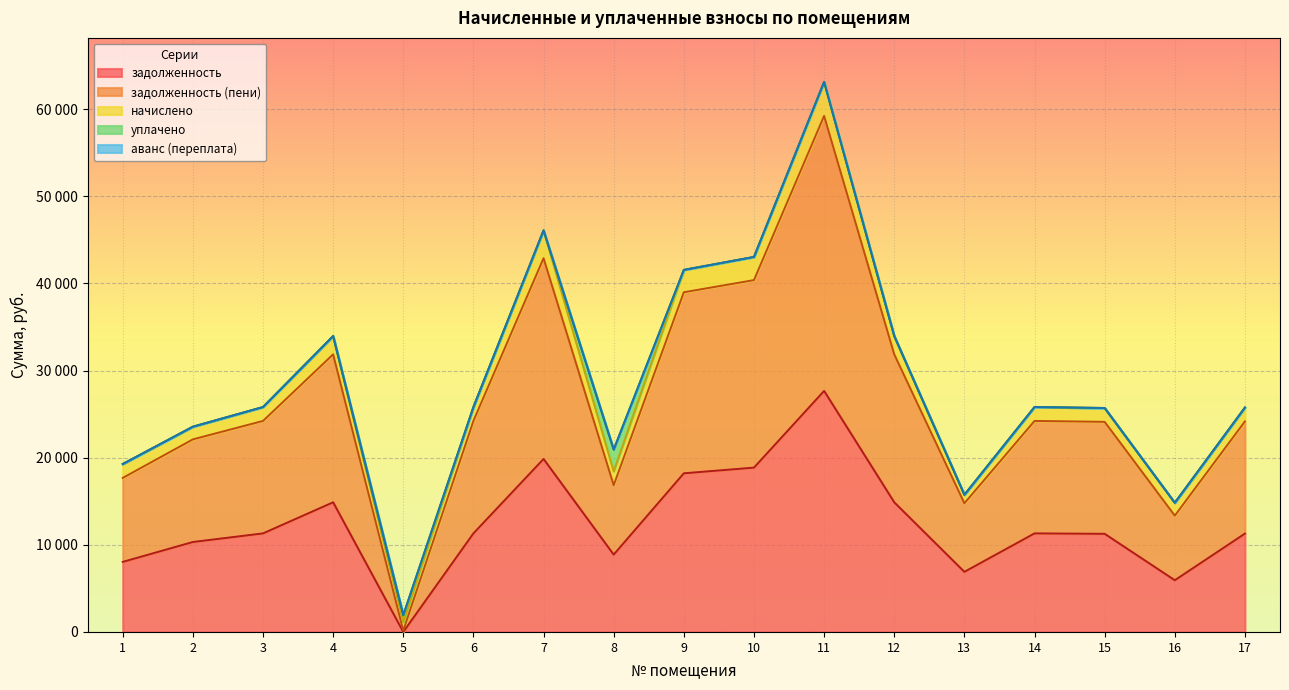

Is the value of начислено at 17 greater than the value of уплачено at 4?

Yes